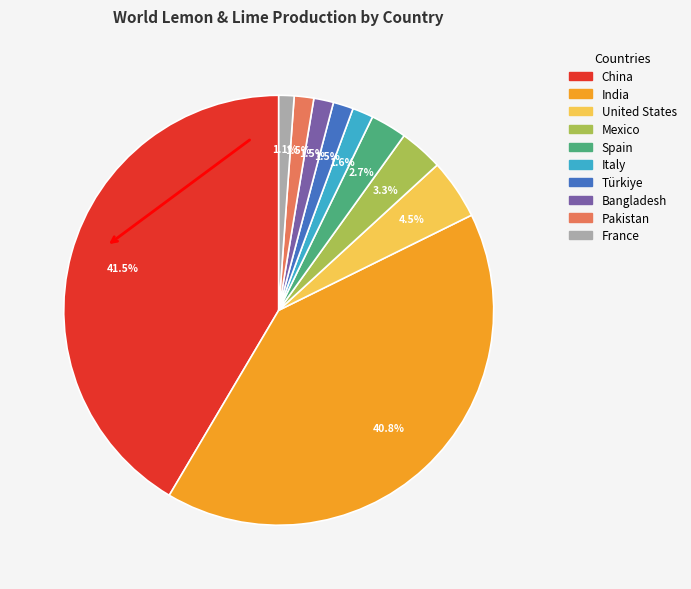

How many segments does this pie chart have?

10